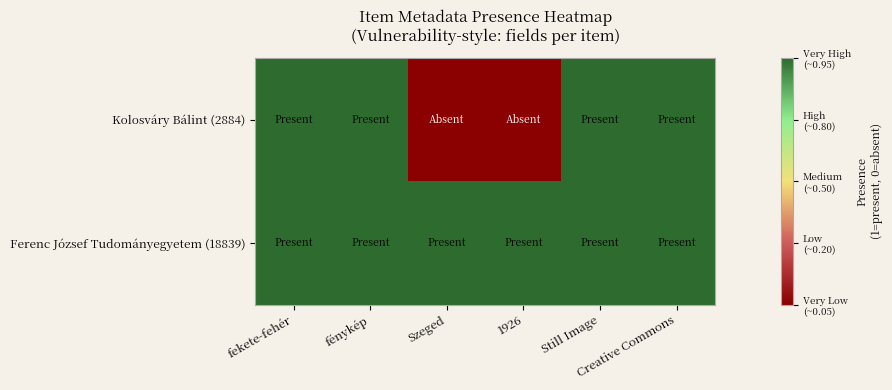

Rank the series by their maximum value, from highest to lowest.

Kolosváry Bálint (2884), Ferenc József Tudományegyetem (18839)